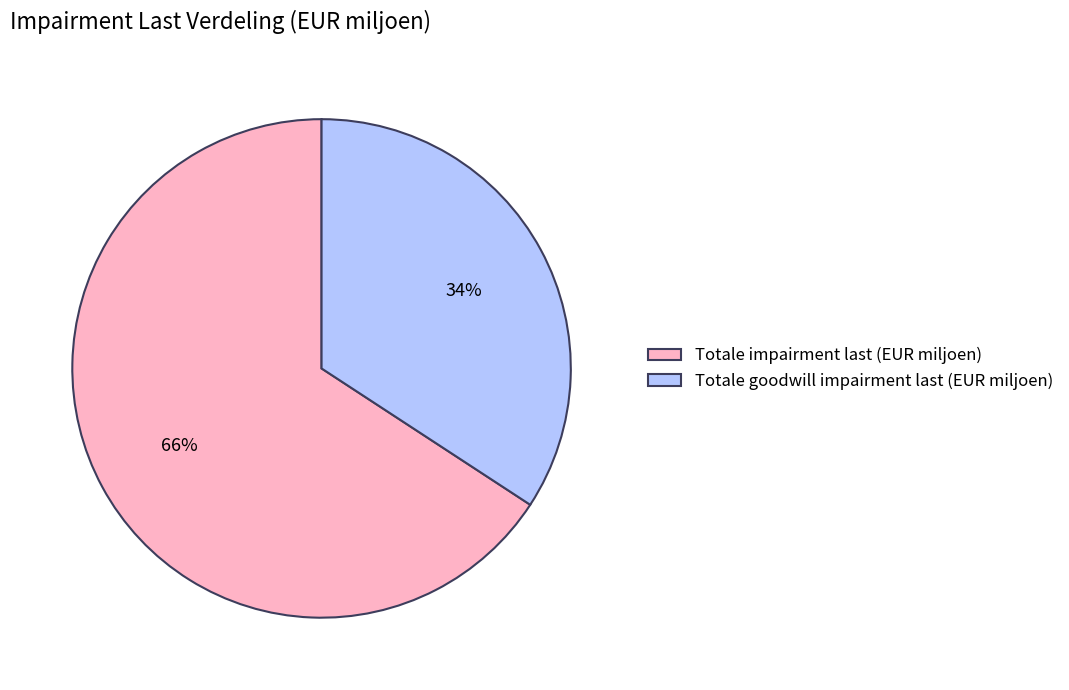

Is there a majority slice in this chart?

Yes